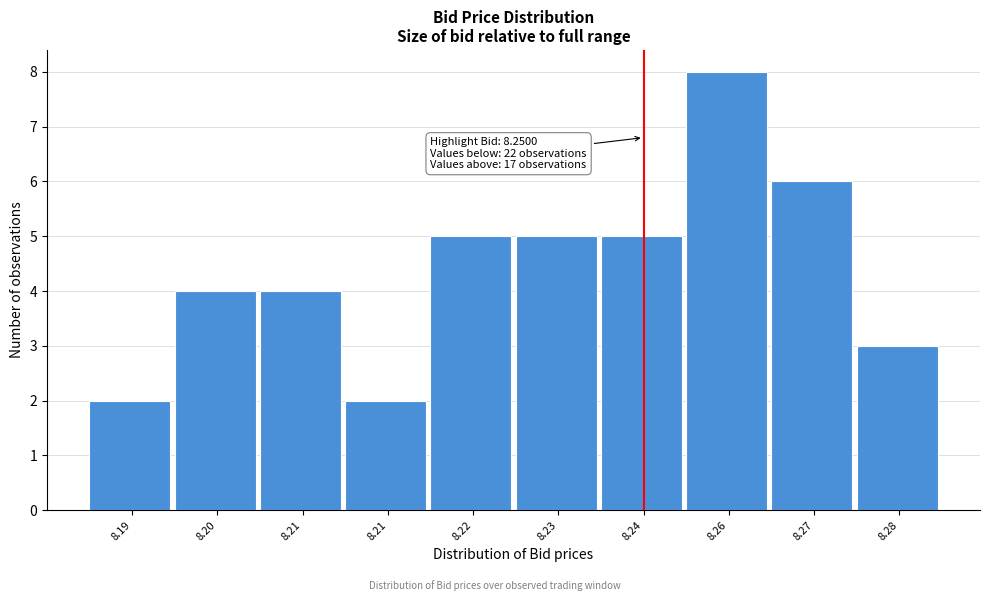

How many distinct data groups are displayed?

1